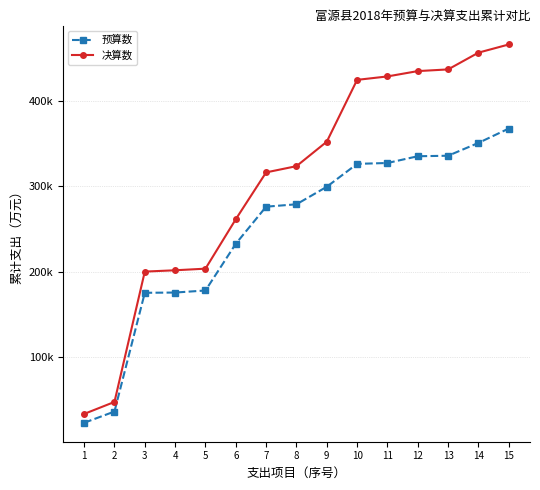

List the series in order of their peak value, highest first.

决算数, 预算数